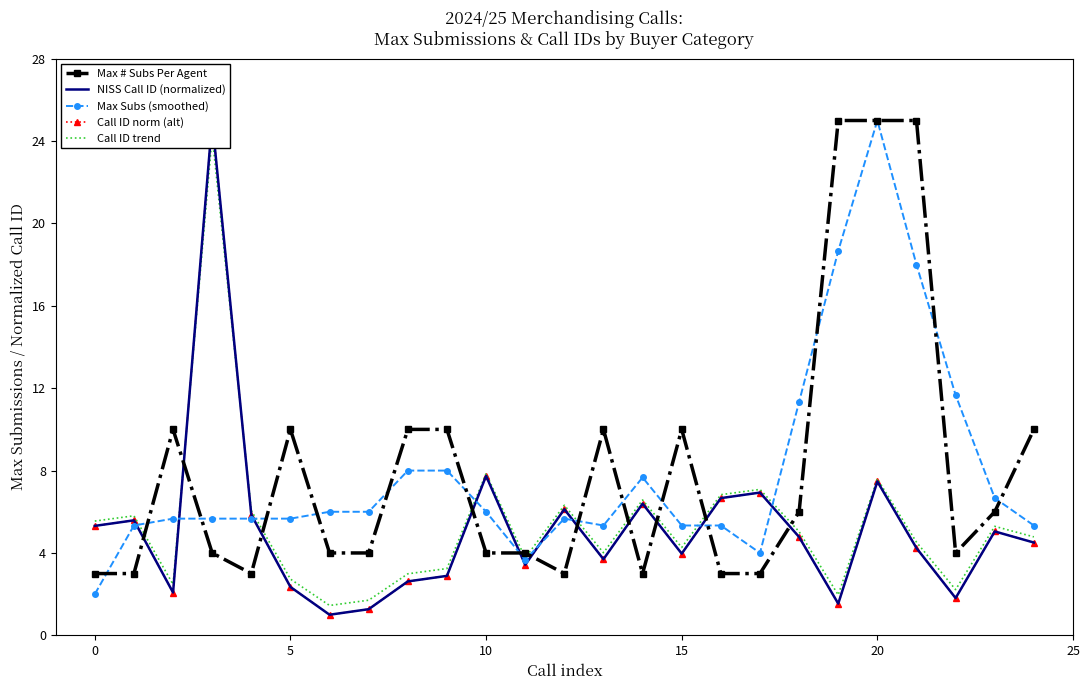

At which label does Max Subs (smoothed) reach its peak?

20